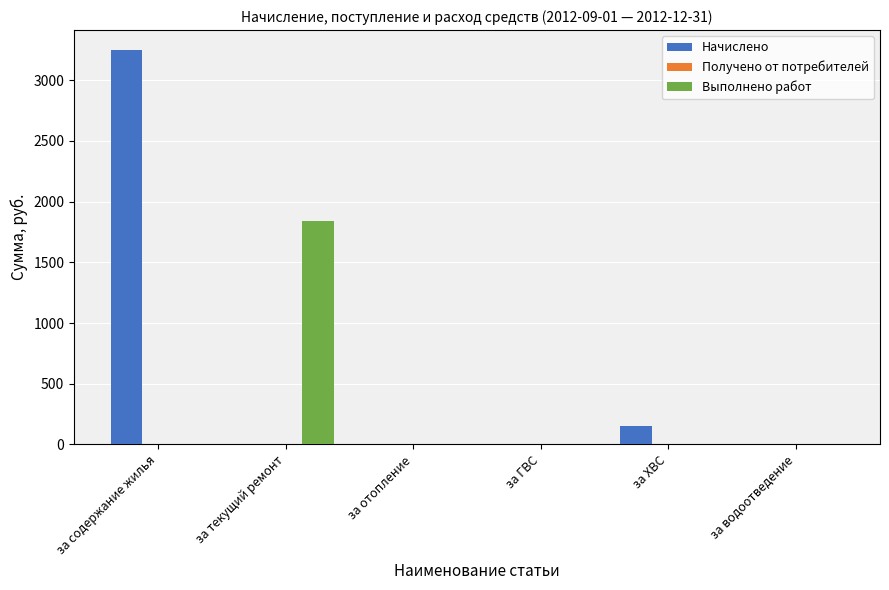

Which series has the widest spread of values?

Начислено